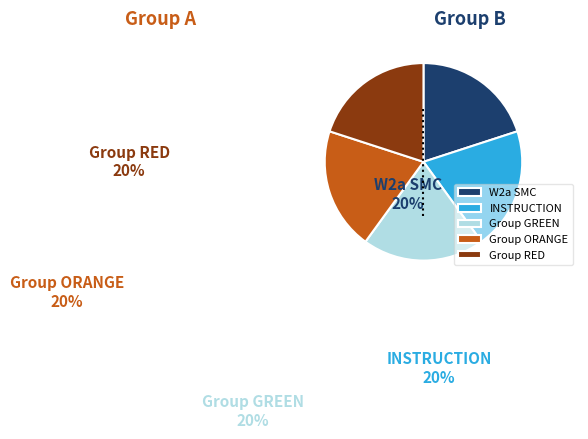

What is the ratio of the value at Group GREEN to the value at Group RED?

1.0